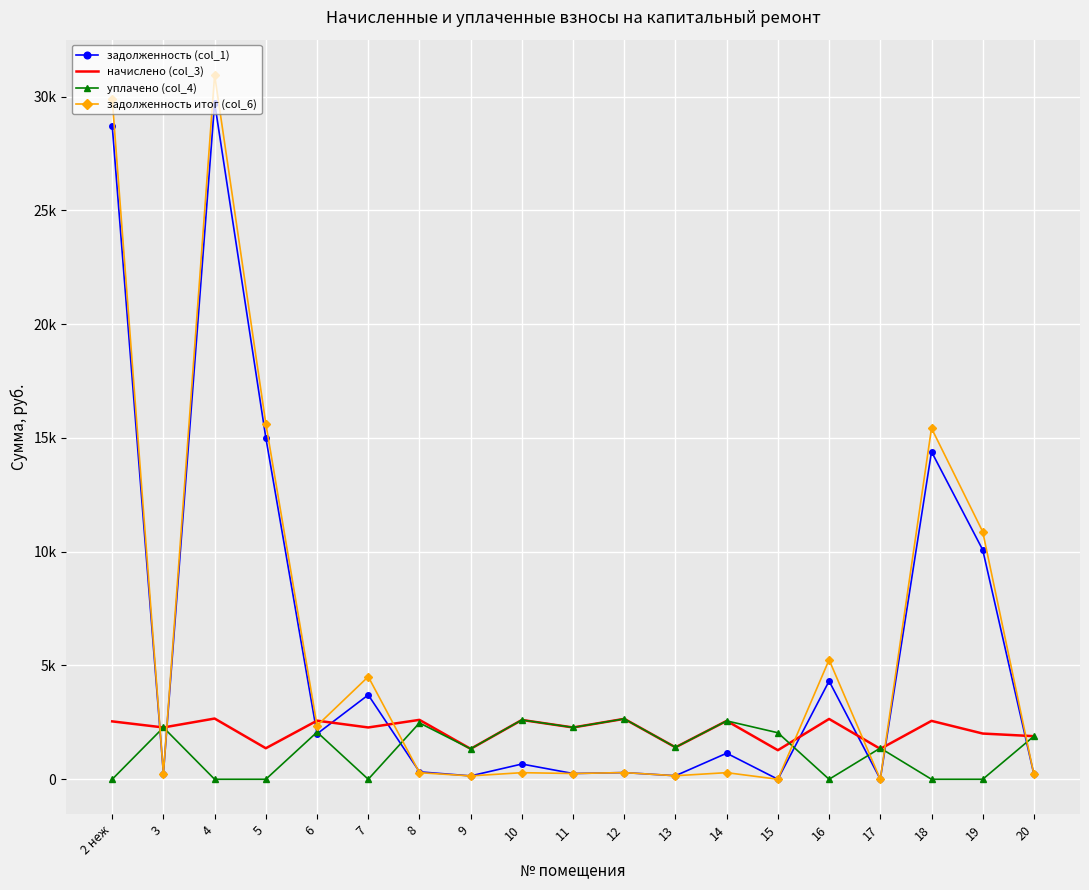

What are all the series names shown in the legend?

задолженность (col_1), начислено (col_3), уплачено (col_4), задолженность итог (col_6)